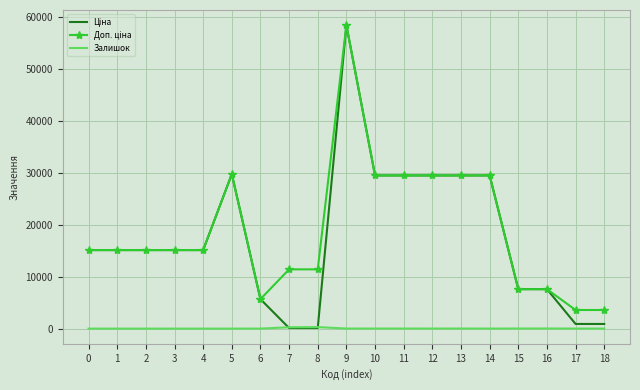

What is the maximum value shown in the chart?

58426.5